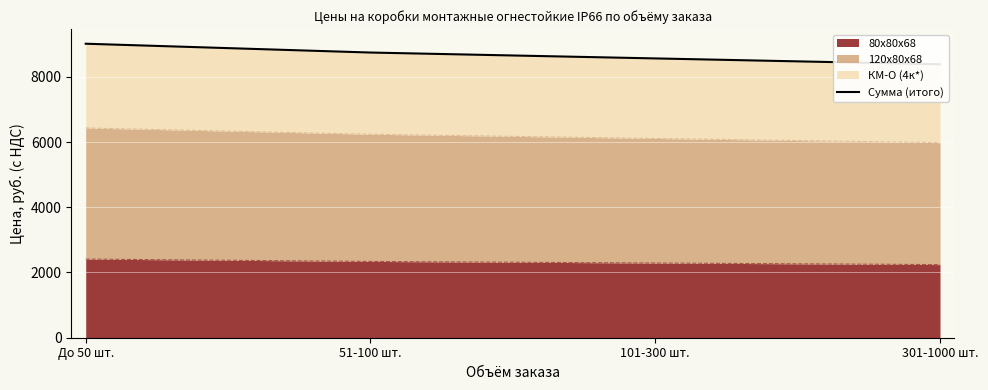

Rank the categories by value from highest to lowest.

До 50 шт., 51-100 шт., 101-300 шт., 301-1000 шт.